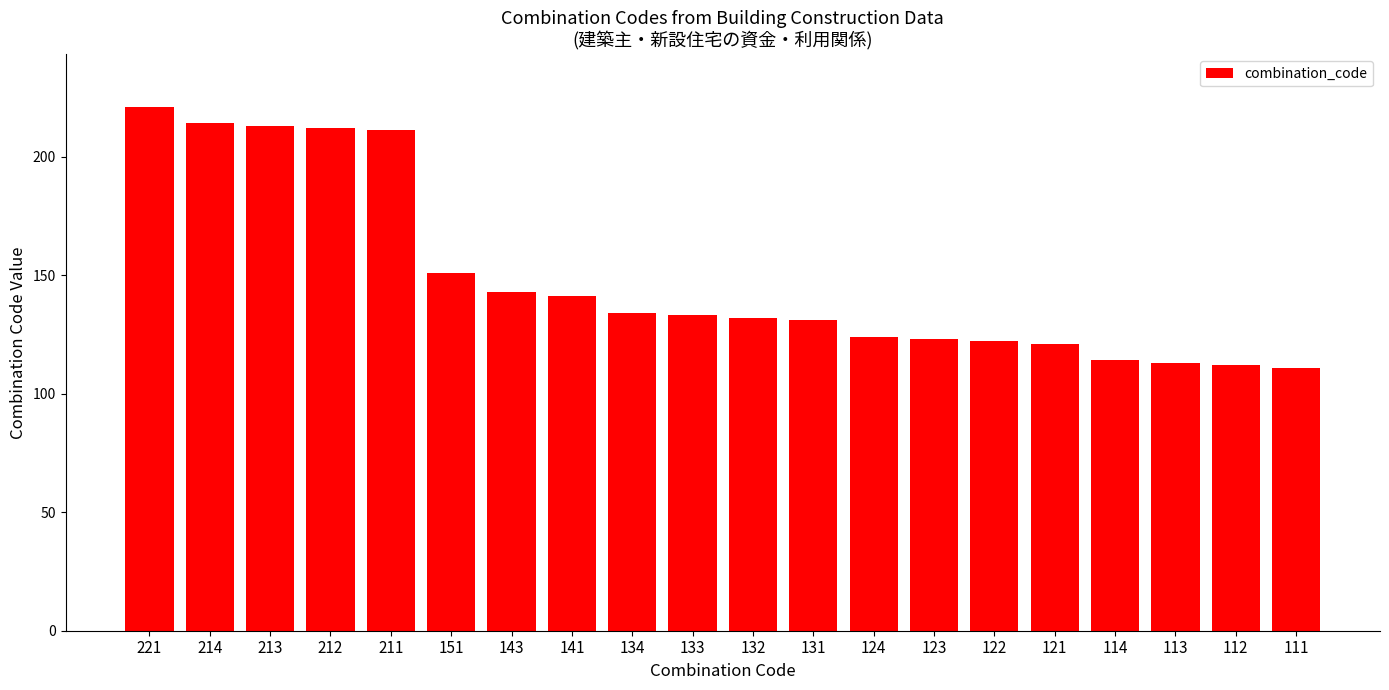

Reading left to right, extract all data points from this chart.

221=221	214=214	213=213	212=212	211=211	151=151	143=143	141=141	134=134	133=133	132=132	131=131	124=124	123=123	122=122	121=121	114=114	113=113	112=112	111=111